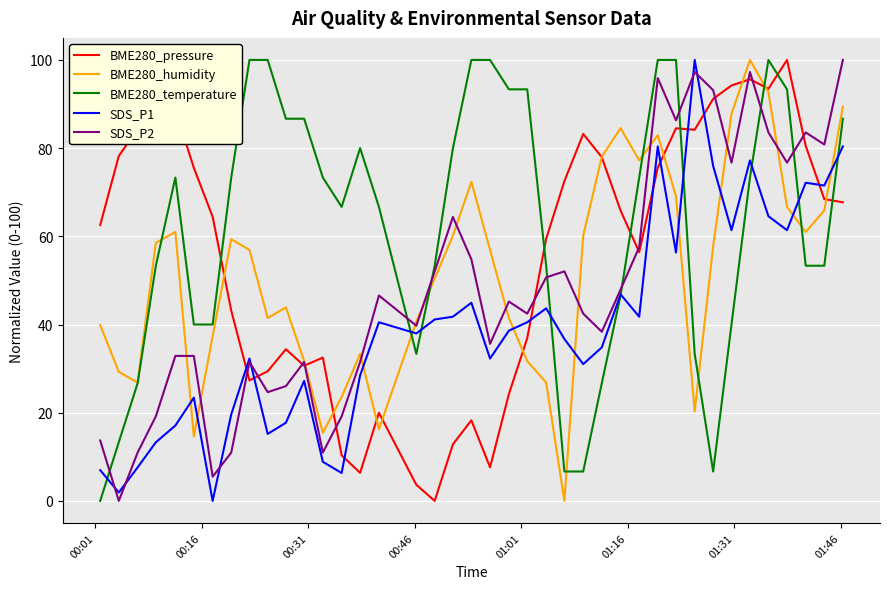

True or false: BME280_pressure and BME280_temperature cross at least once.

True